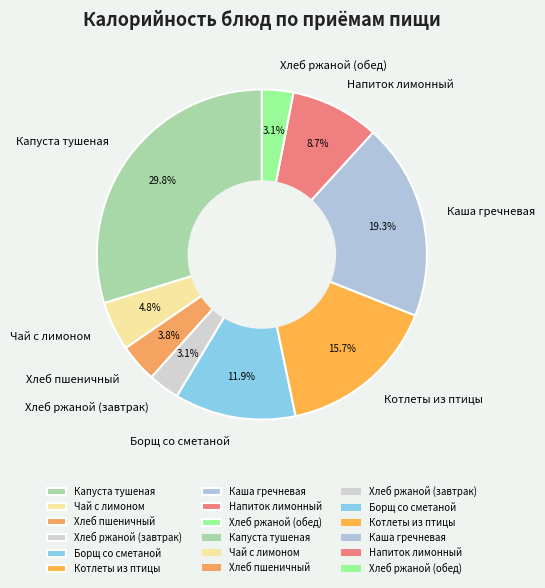

Is the sum of Капуста тушеная and Чай с лимоном greater than half?

No